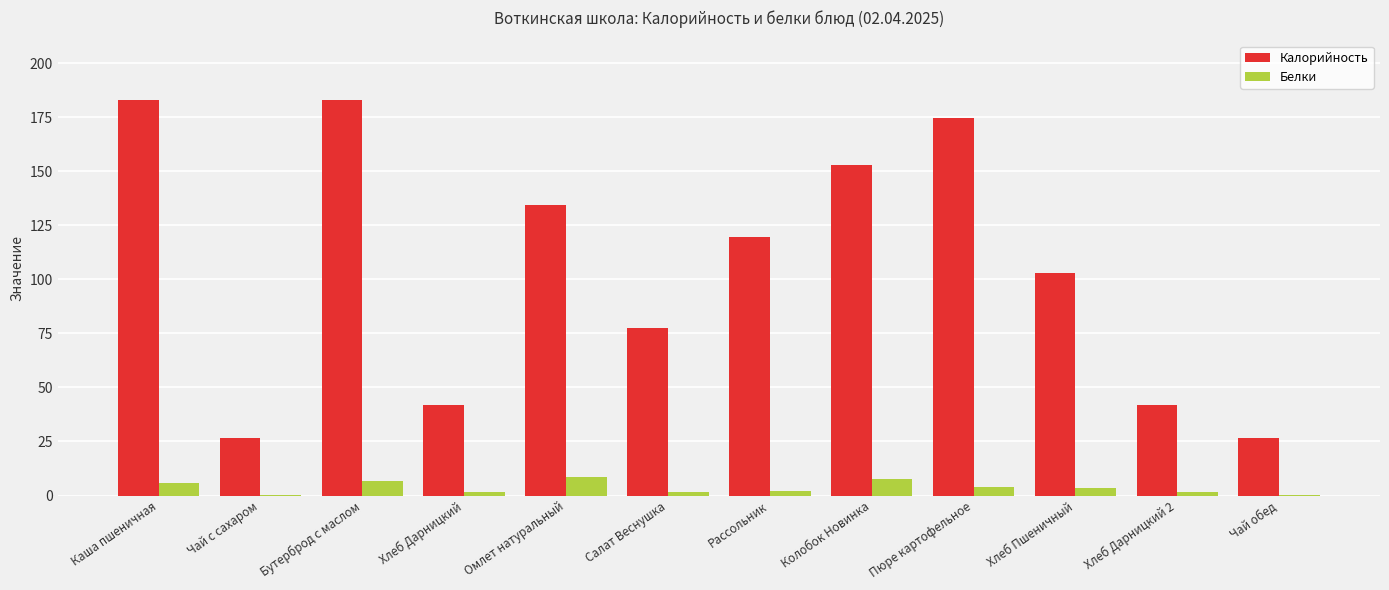

Are the bars grouped side by side (vs. stacked)?

Yes